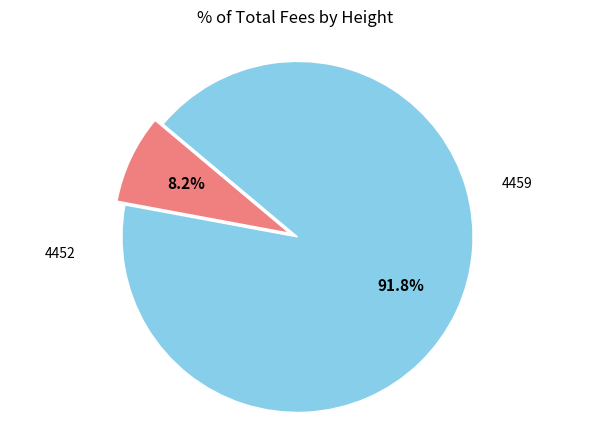

Which category accounts for the majority?

4452